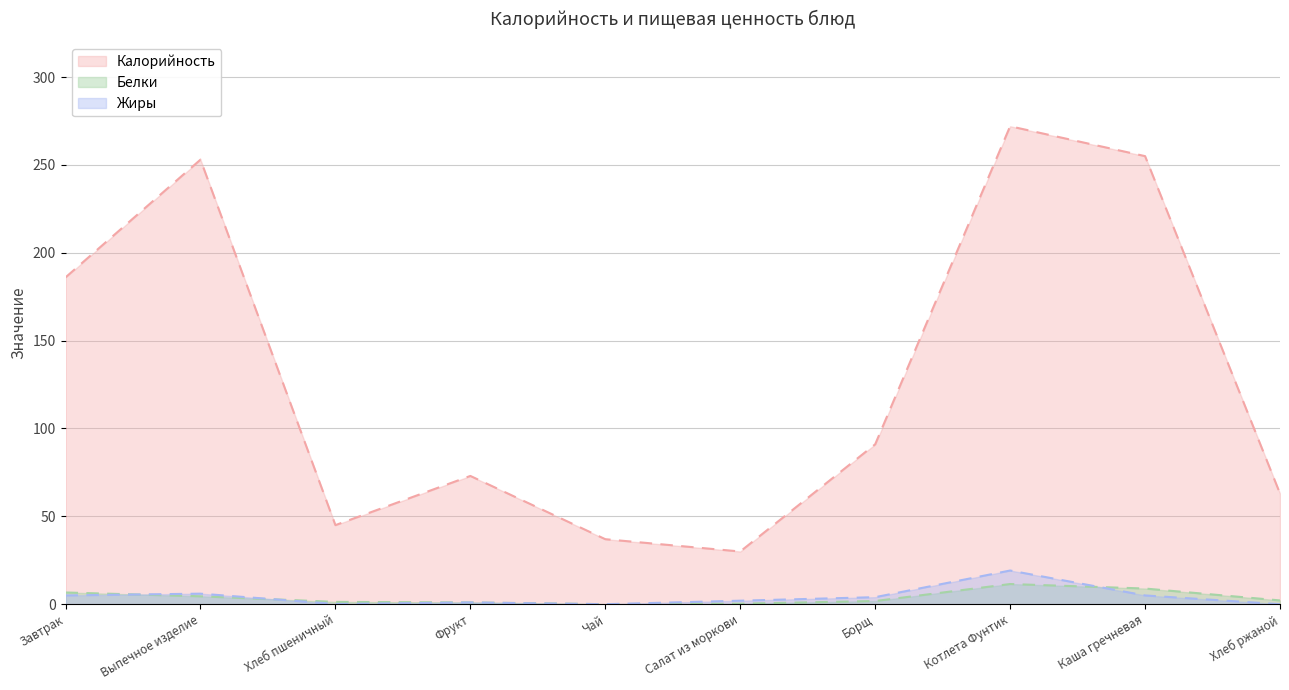

What is the difference between the maximum and minimum values in the Белки series?

11.5